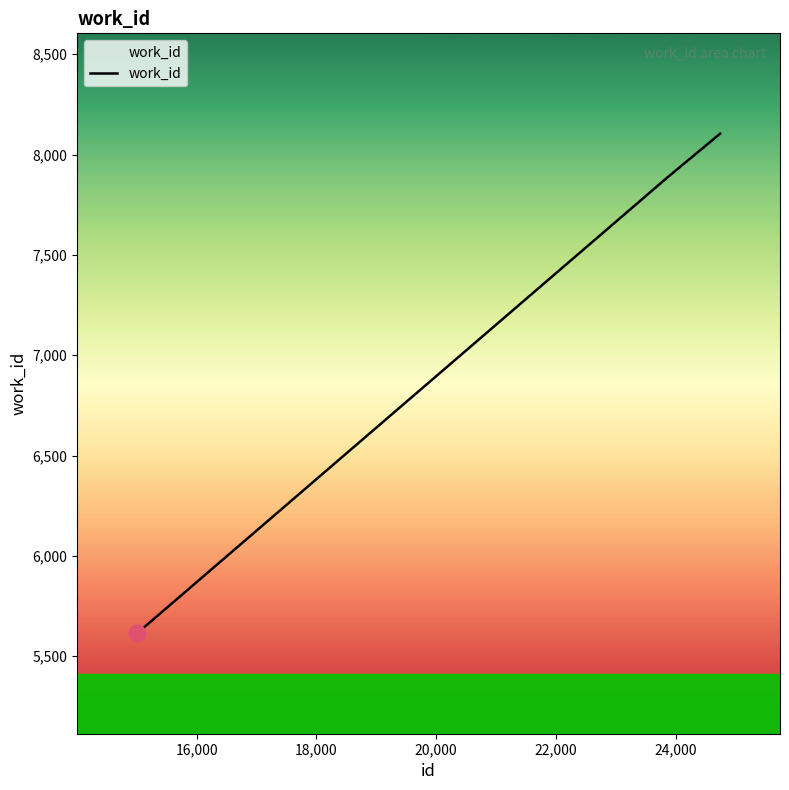

What is the average value?

7200